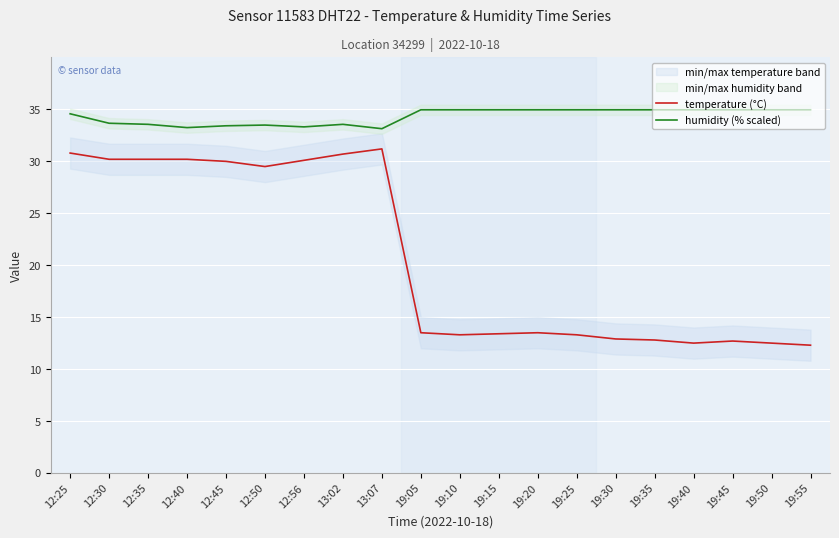

How many lines are shown in the chart?

2